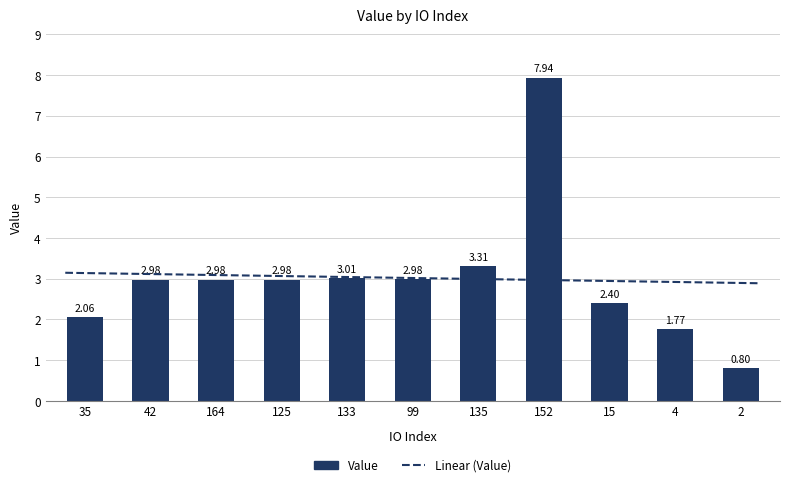

What is the difference between the maximum and minimum values?

7.1